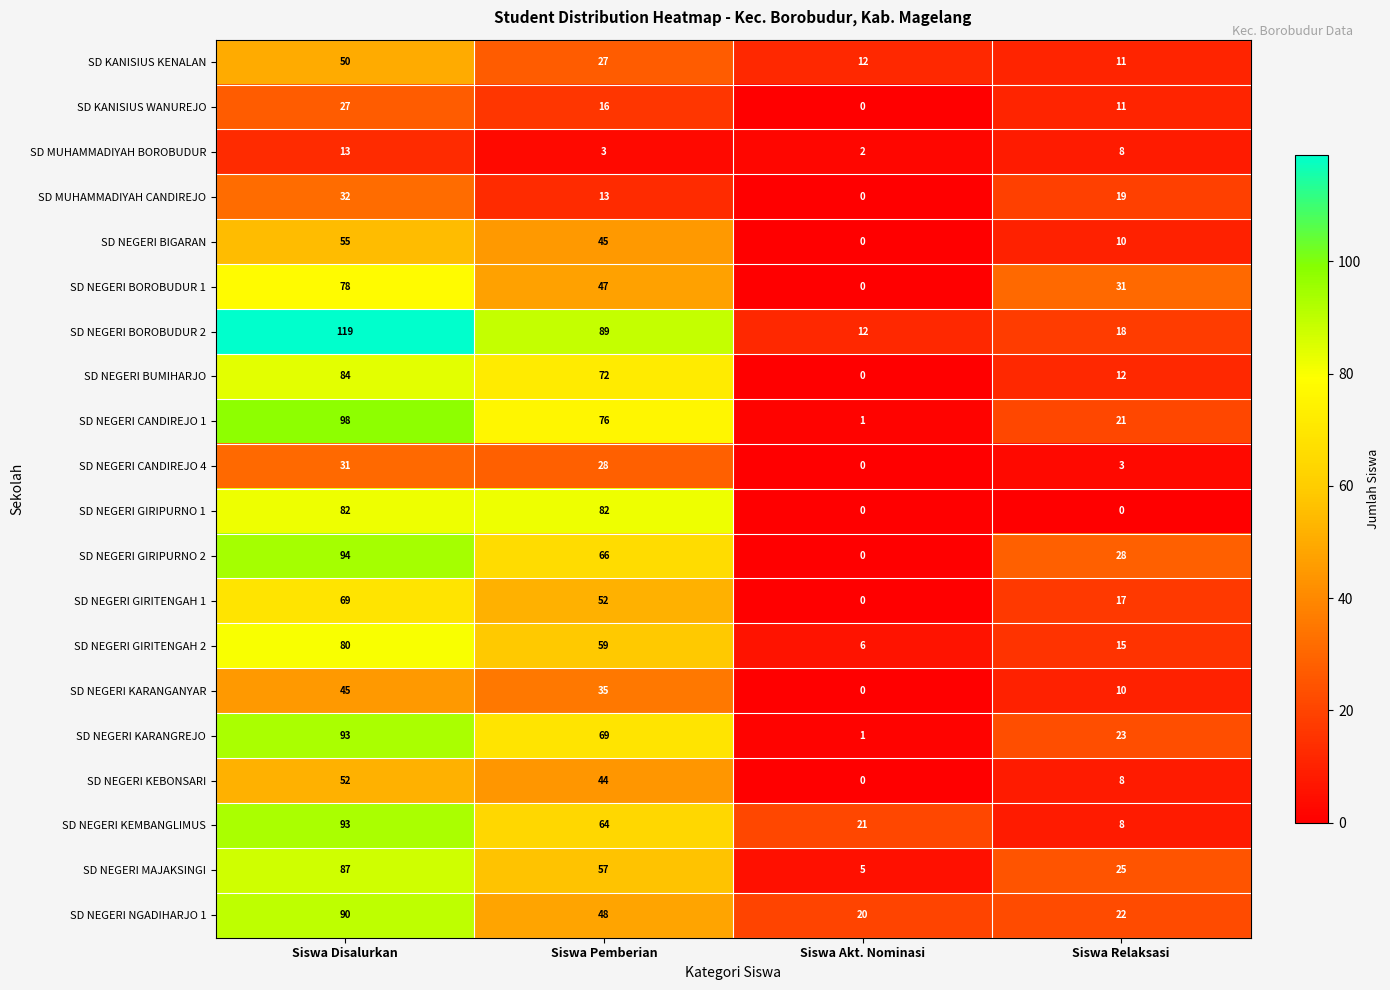

At which category is the sum across all series the highest?

Siswa Disalurkan